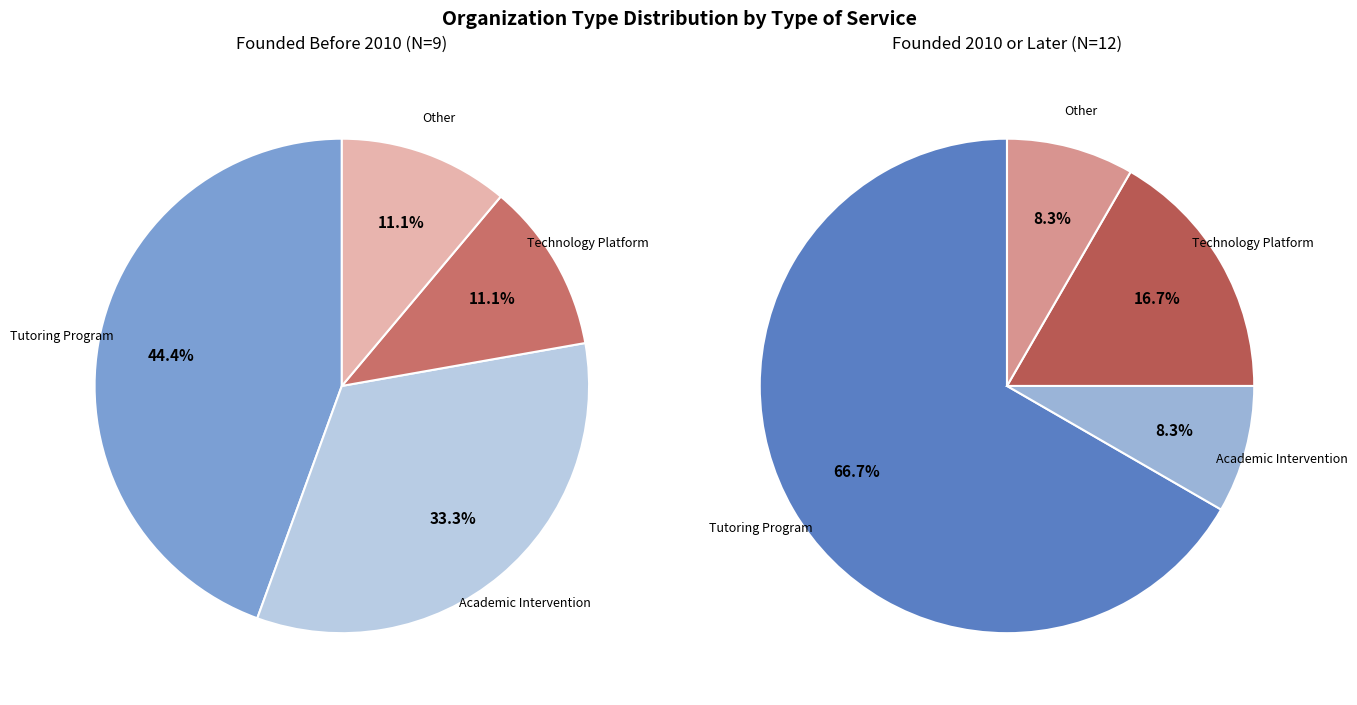

Which category has the smallest portion of the pie?

Other